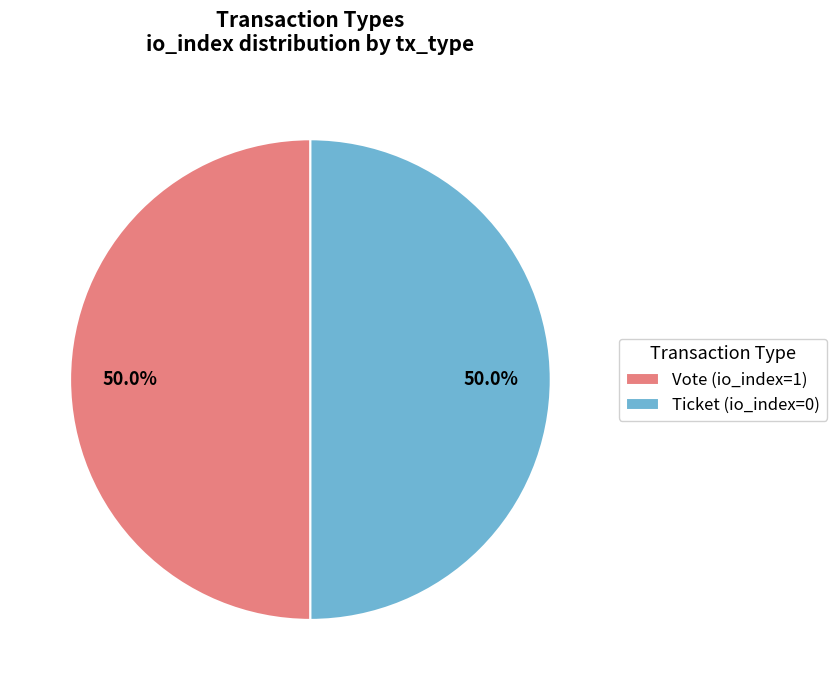

What is the ratio of the value at Vote (io_index=1) to the value at Ticket (io_index=0)?

1.0